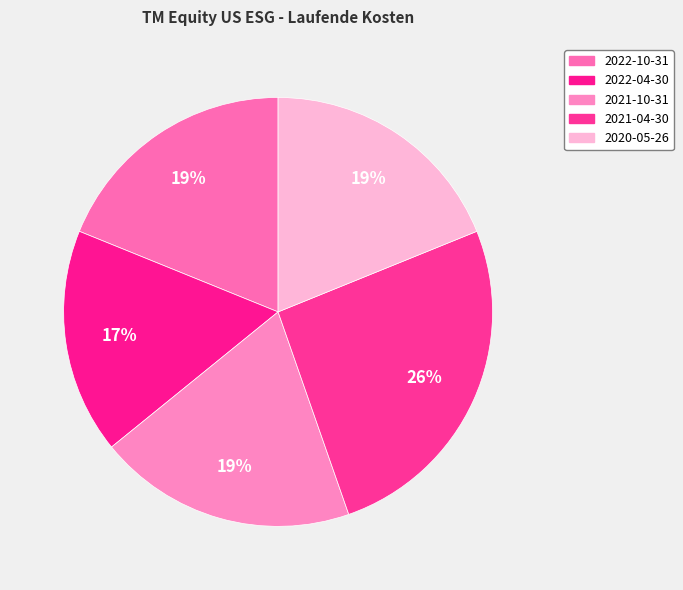

To the nearest percent, what percentage of the pie is 2022-10-31?

19%